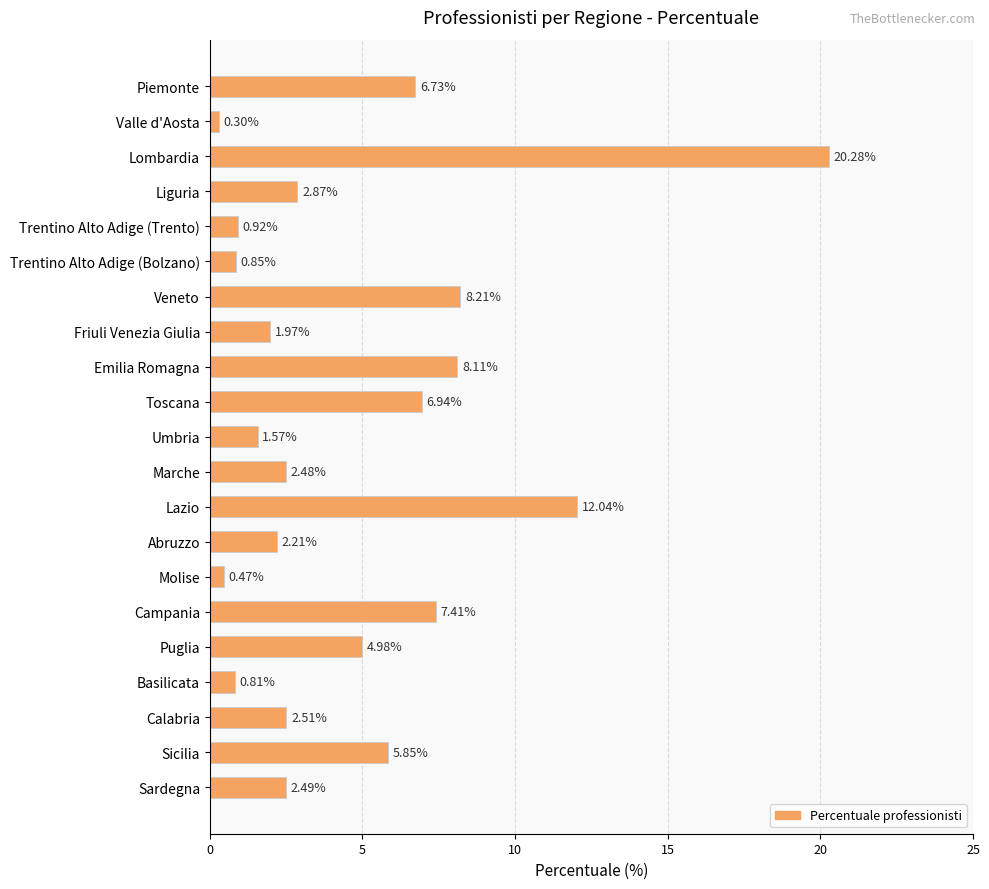

Rank the categories by value from lowest to highest.

Valle d'Aosta, Molise, Basilicata, Trentino Alto Adige (Bolzano), Trentino Alto Adige (Trento), Umbria, Friuli Venezia Giulia, Abruzzo, Marche, Sardegna, Calabria, Liguria, Puglia, Sicilia, Piemonte, Toscana, Campania, Emilia Romagna, Veneto, Lazio, Lombardia